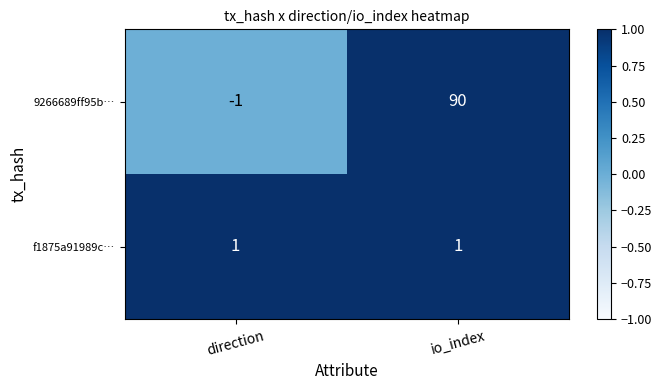

Between direction and io_index, which series saw the biggest shift?

9266689ff95b…